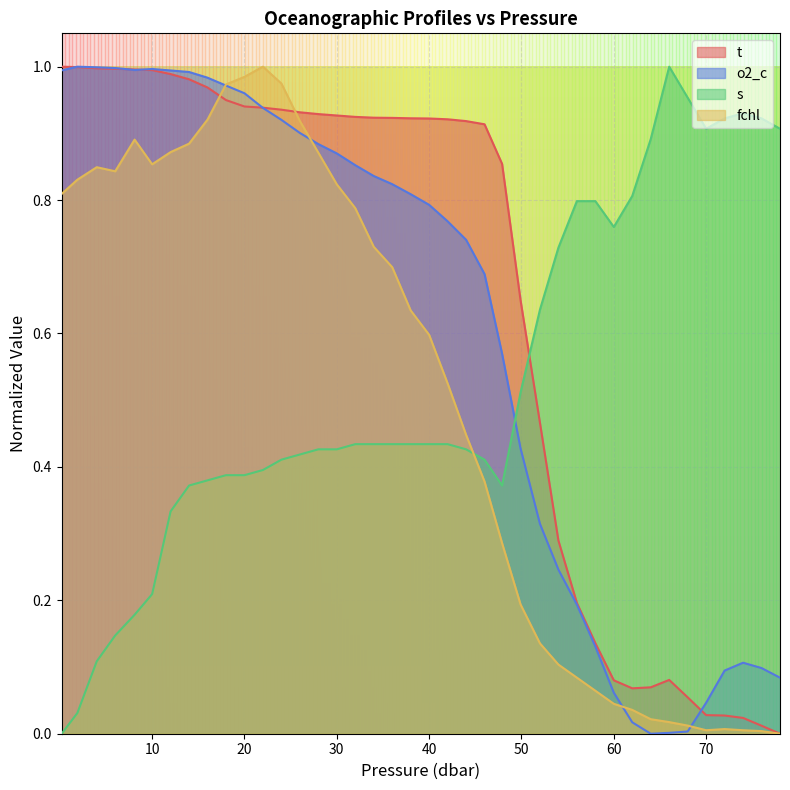

The fchl series shows 0.6 at 40. True or false?

True